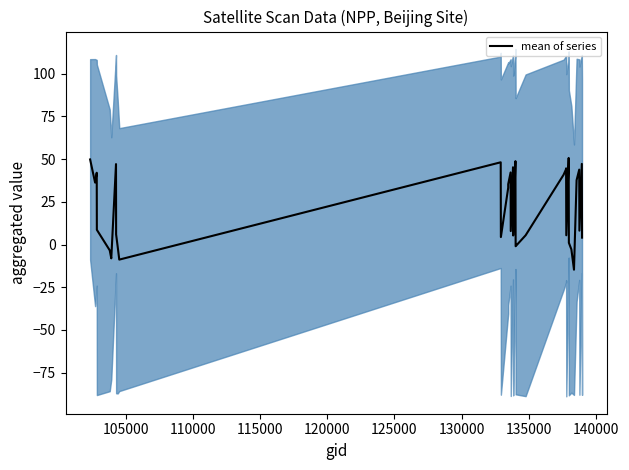

Does the chart have visible grid lines?

No